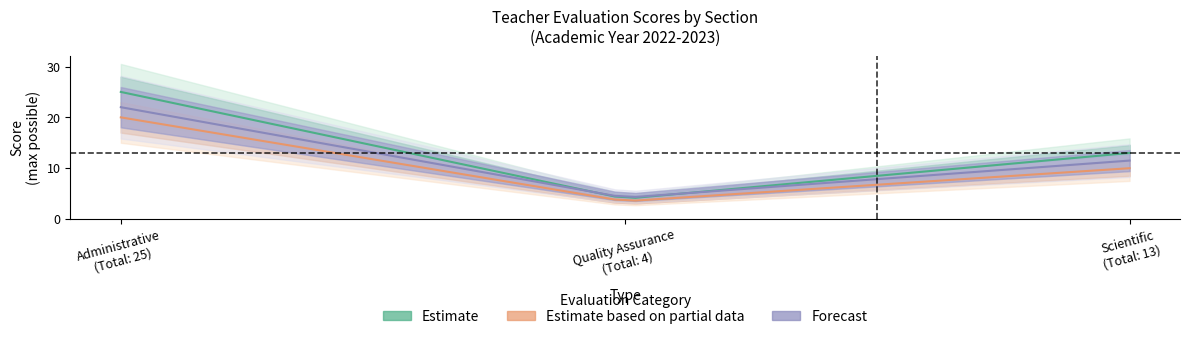

True or false: Administrative and Scientific cross at least once.

False